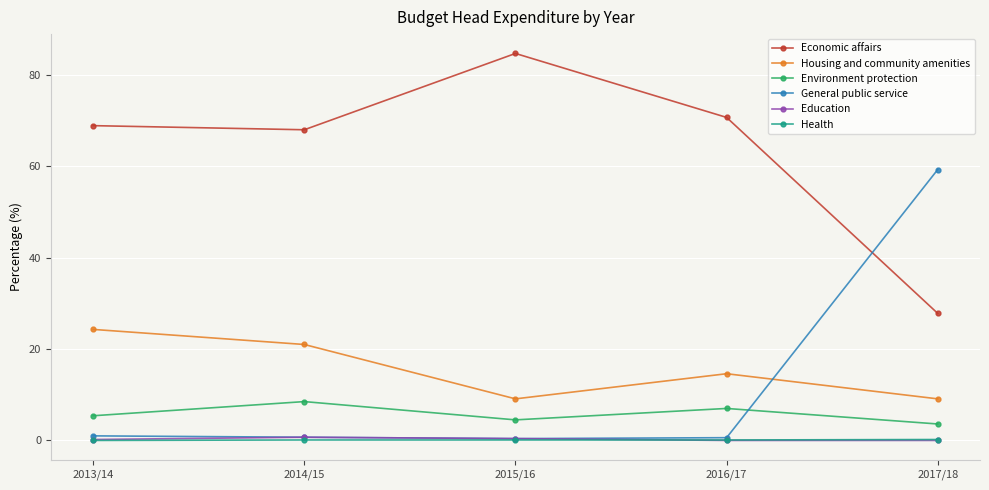

What is the difference between the Housing and community amenities values at 2016/17 and 2013/14?

9.7